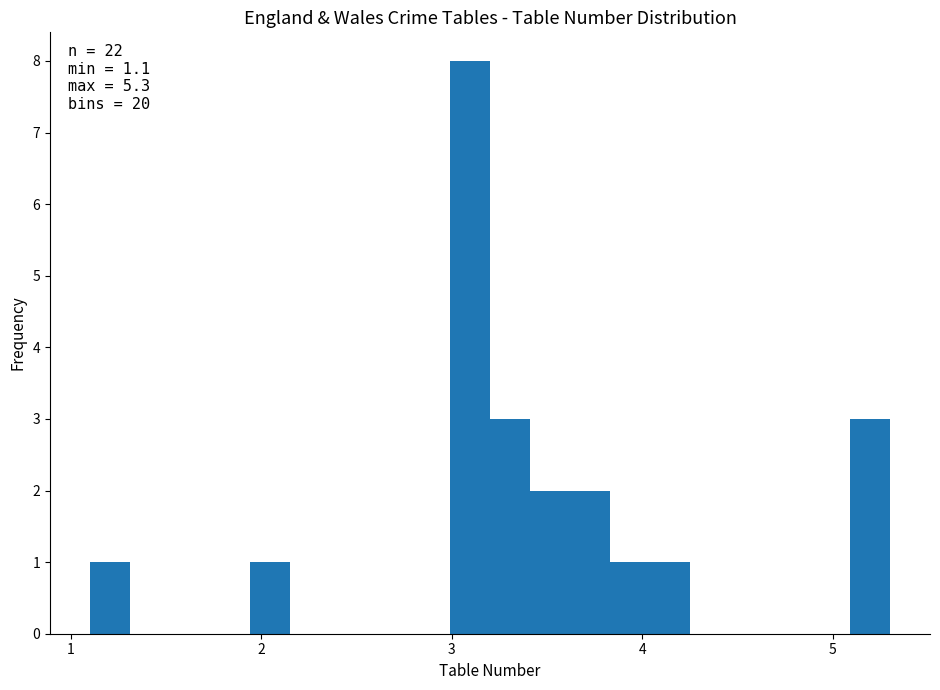

Read against the x-axis, roughly where is the centre of the tallest bar?

3.1